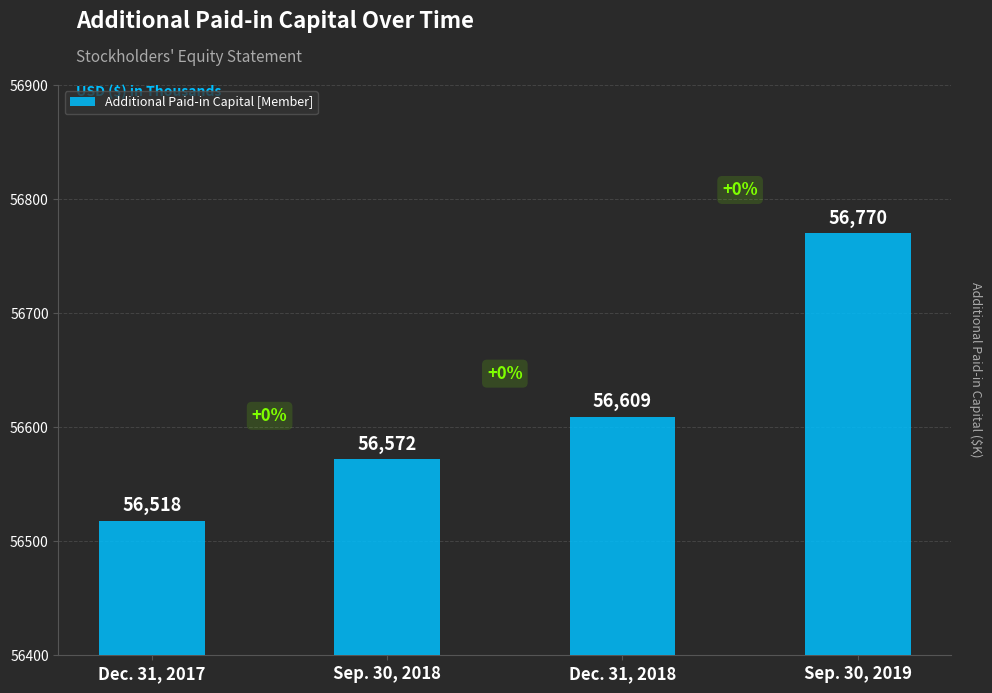

Reading left to right, extract all data points from this chart.

Dec. 31, 2017=56518	Sep. 30, 2018=56572	Dec. 31, 2018=56609	Sep. 30, 2019=56770